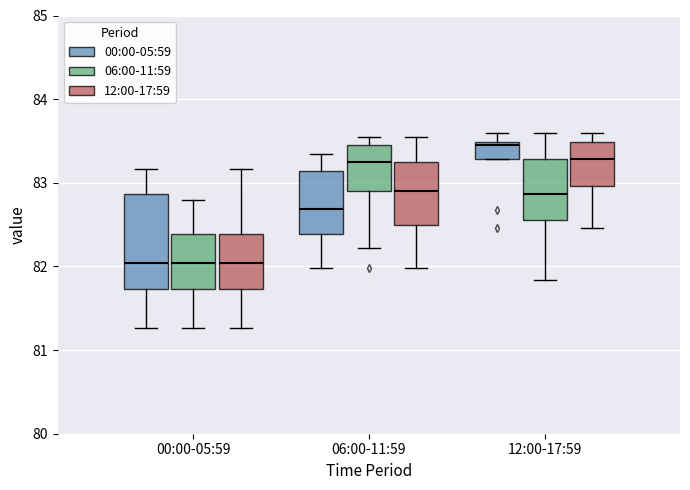

Reading left to right, read every box against the y-axis: the position of its median line, the range the box covers, and the ends of its whiskers. The values are not printed on the chart, so give them approximately, as read against the axis.

00:00-05:59 (00:00-05:59): median 82.0, box 81.7 to 82.9, whiskers 81.3 to 83.2
00:00-05:59 (06:00-11:59): median 82.0, box 81.7 to 82.4, whiskers 81.3 to 82.8
00:00-05:59 (12:00-17:59): median 82.0, box 81.7 to 82.4, whiskers 81.3 to 83.2
06:00-11:59 (00:00-05:59): median 82.7, box 82.4 to 83.1, whiskers 82.0 to 83.3
06:00-11:59 (06:00-11:59): median 83.3, box 82.9 to 83.5, whiskers 82.2 to 83.6
06:00-11:59 (12:00-17:59): median 82.9, box 82.5 to 83.3, whiskers 82.0 to 83.6
12:00-17:59 (00:00-05:59): median 83.5 (just below the box's upper edge), box 83.3 to 83.5, whiskers 83.3 to 83.6
12:00-17:59 (06:00-11:59): median 82.9, box 82.6 to 83.3, whiskers 81.8 to 83.6
12:00-17:59 (12:00-17:59): median 83.3, box 83.0 to 83.5, whiskers 82.5 to 83.6